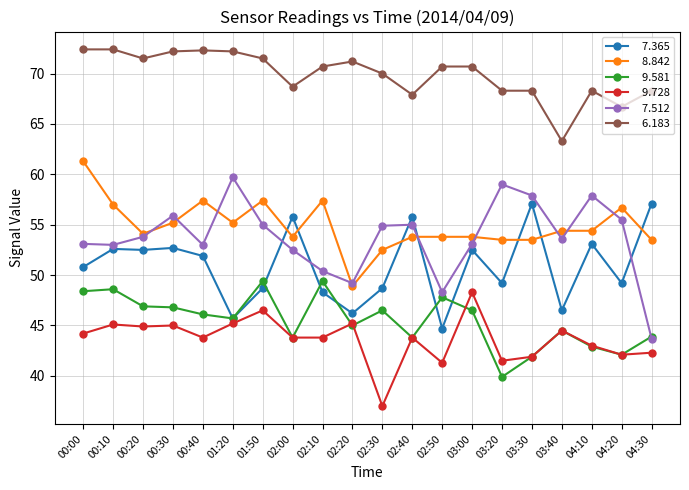

What is the difference between the highest and lowest values at 04:10?

25.4